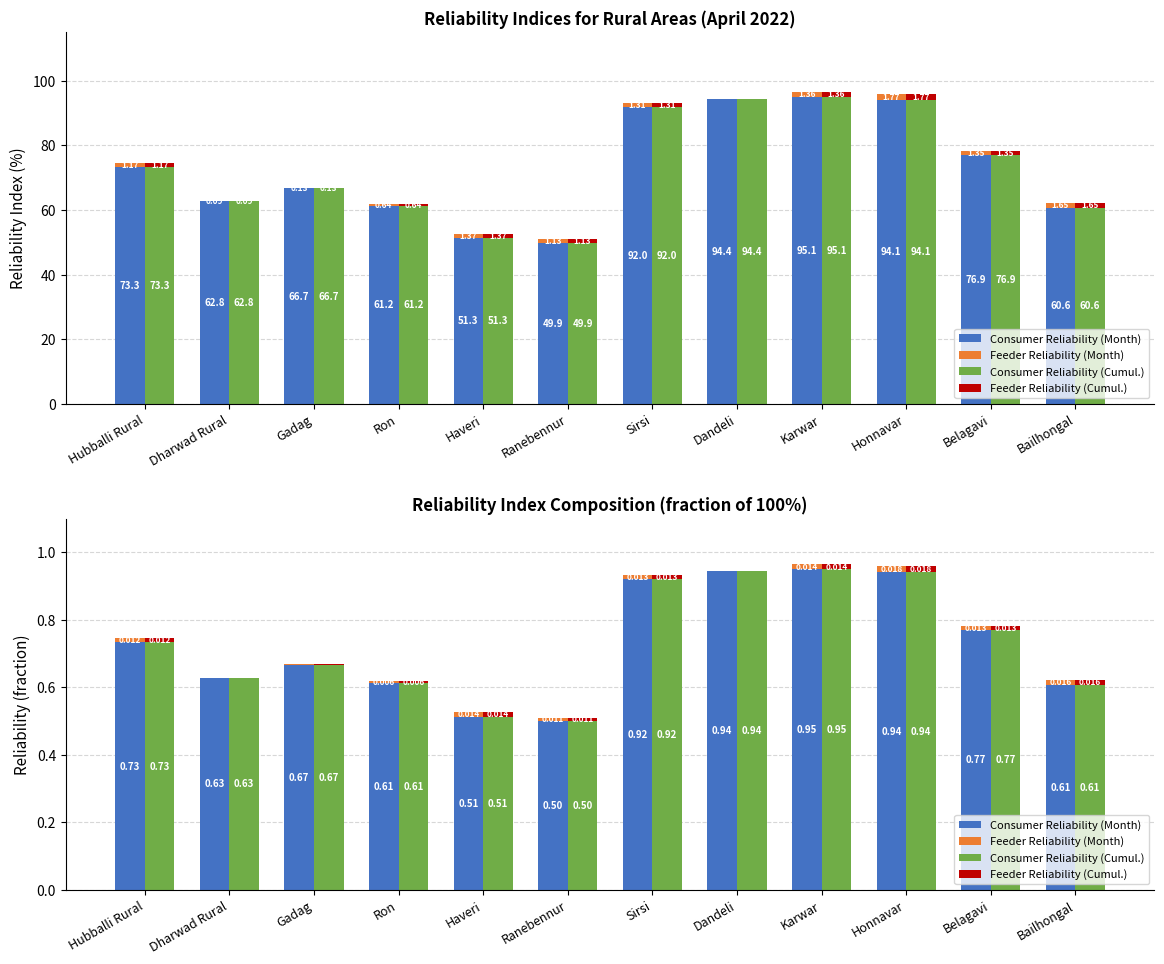

Reading left to right, transcribe all the data shown in this chart.

Consumer Reliability (Month): 0.7	0.6	0.7	0.6	0.5	0.5	0.9	0.9	1.0	0.9	0.8	0.6
Feeder Reliability (Month): 0.0	0.0	0.0	0.0	0.0	0.0	0.0	0.0	0.0	0.0	0.0	0.0
Consumer Reliability (Cumul.): 0.7	0.6	0.7	0.6	0.5	0.5	0.9	0.9	1.0	0.9	0.8	0.6
Feeder Reliability (Cumul.): 0.0	0.0	0.0	0.0	0.0	0.0	0.0	0.0	0.0	0.0	0.0	0.0